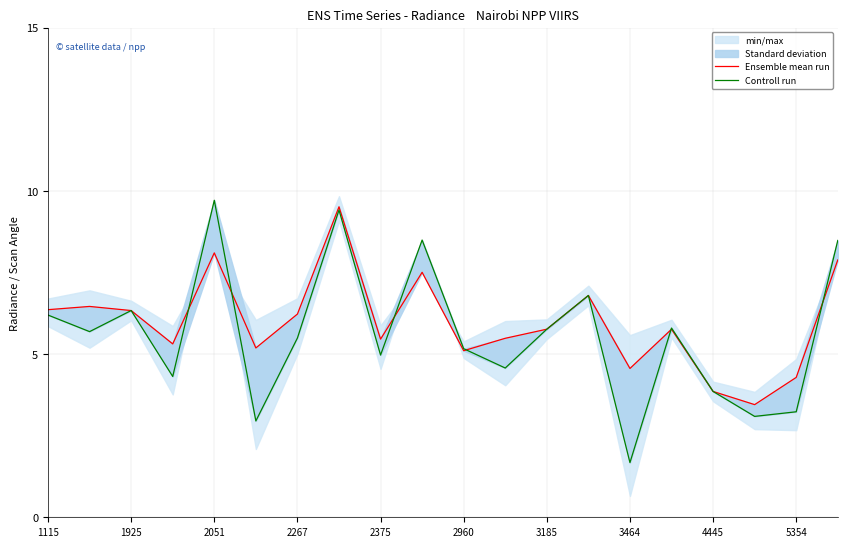

What is the difference between the highest and lowest values at 2267?

1.0